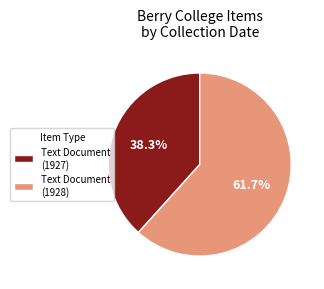

Which category accounts for the majority?

Text Document (1928)